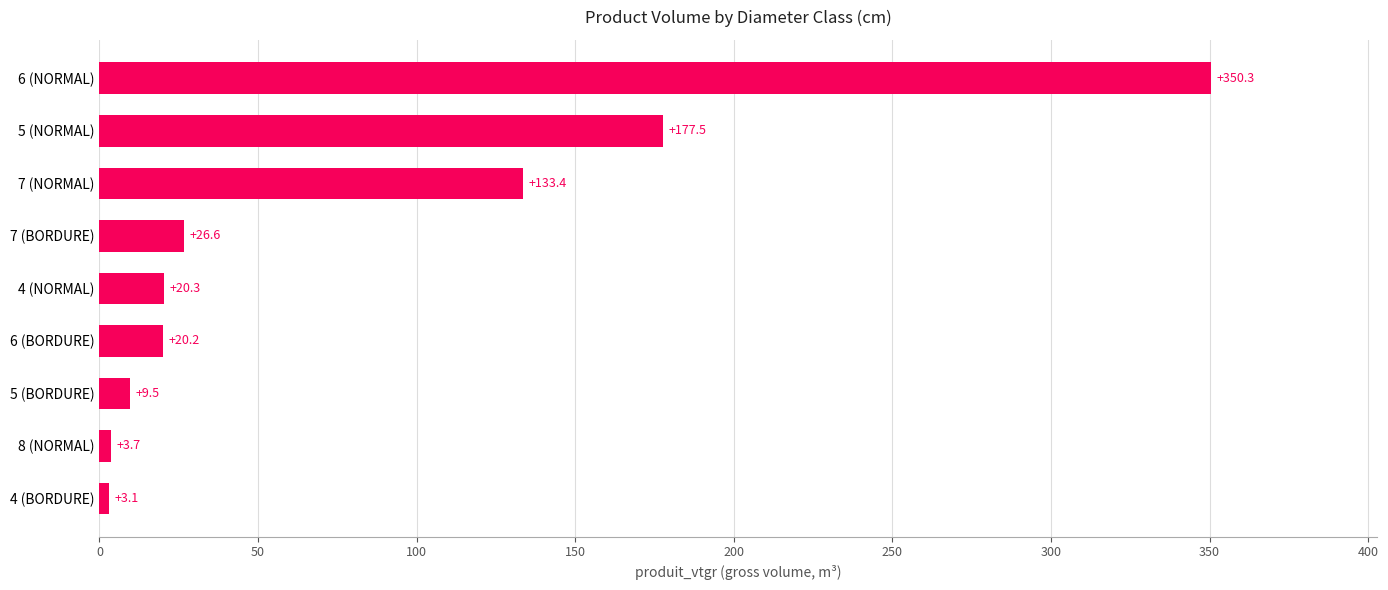

What is the difference between the maximum and minimum values?

347.3